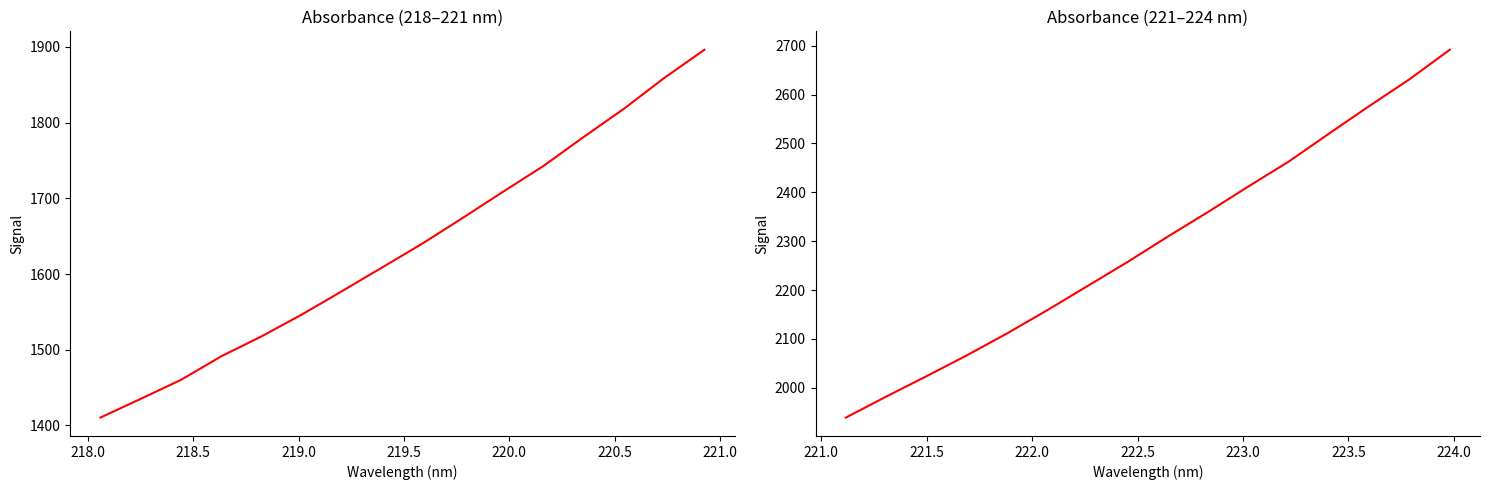

How many lines are shown in the chart?

2